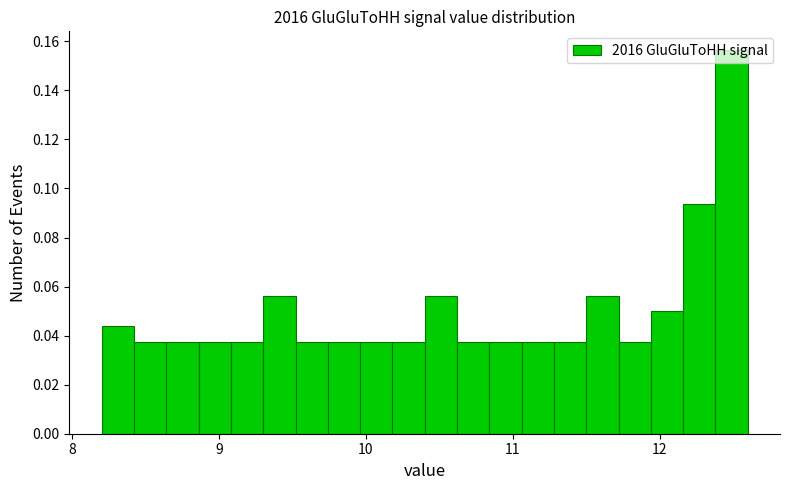

Around what value on the x-axis is the tallest bar? Give the approximate position of its centre, as read against the axis.

12.5